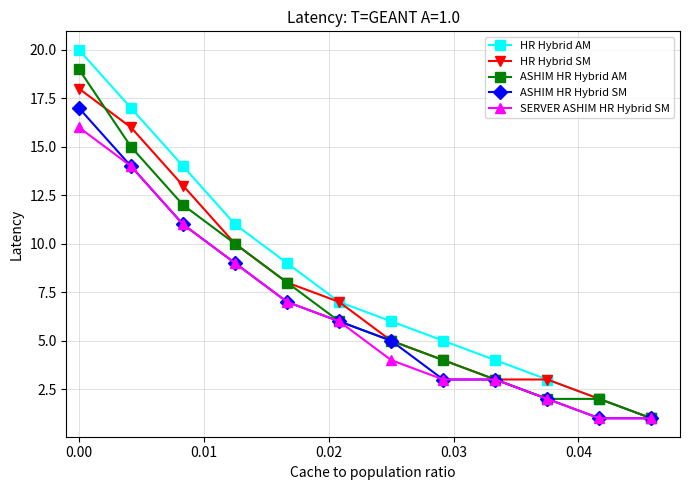

Rank the series by their maximum value, from lowest to highest.

SERVER ASHIM HR Hybrid SM, ASHIM HR Hybrid SM, HR Hybrid SM, ASHIM HR Hybrid AM, HR Hybrid AM